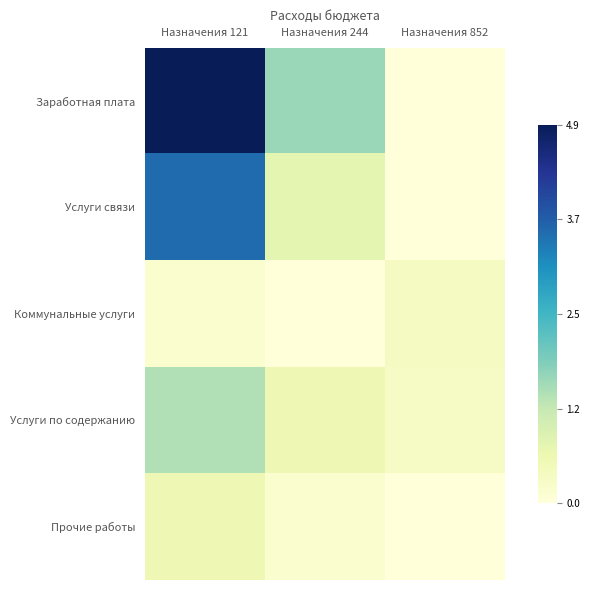

At which category is the sum across all series the highest?

Назначения 121